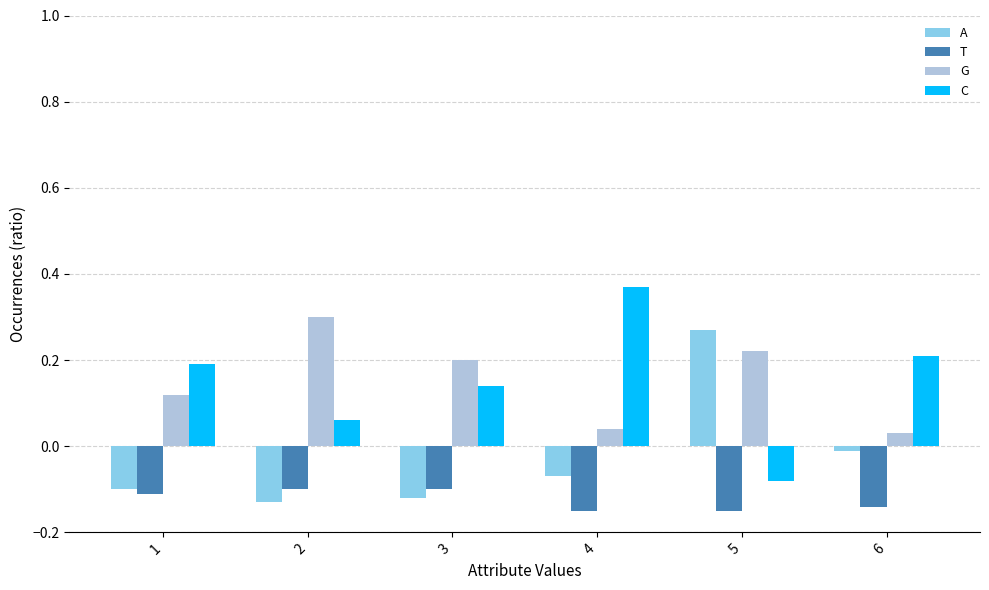

Between 1 and 4, which series saw the biggest shift?

C